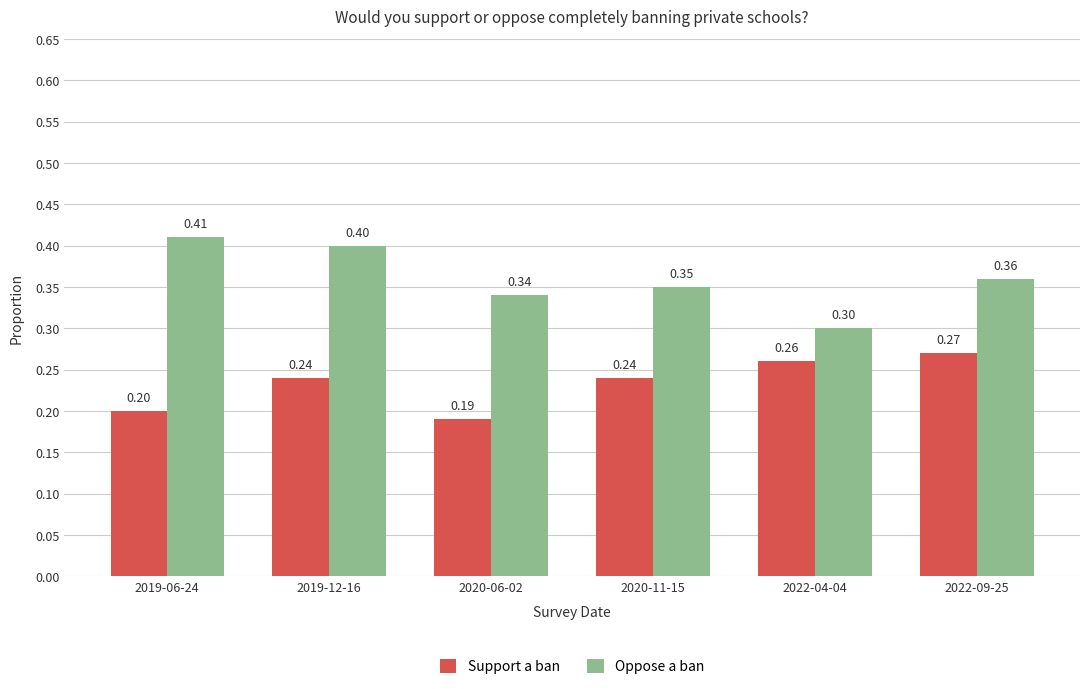

At which category is the sum across all series the highest?

2019-12-16